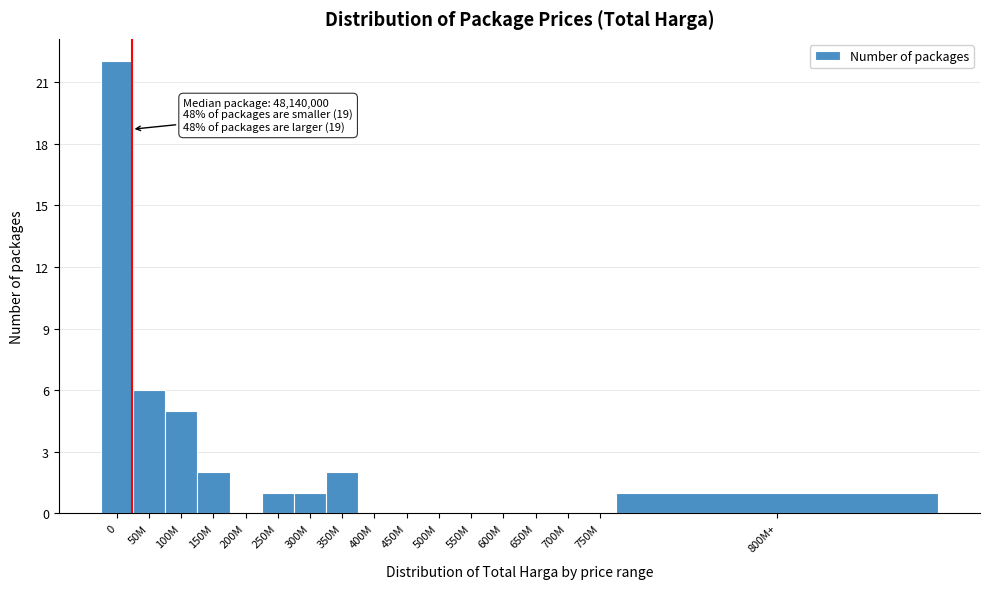

Reading right to left, extract all data points from this chart.

800M+=1	750M=0	700M=0	650M=0	600M=0	550M=0	500M=0	450M=0	400M=0	350M=2	300M=1	250M=1	200M=0	150M=2	100M=5	50M=6	0=22